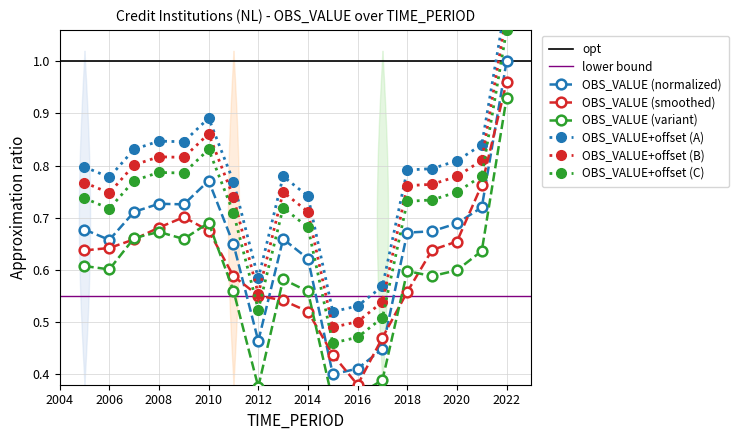

At which label is OBS_VALUE (smoothed) closest to 0?

2016